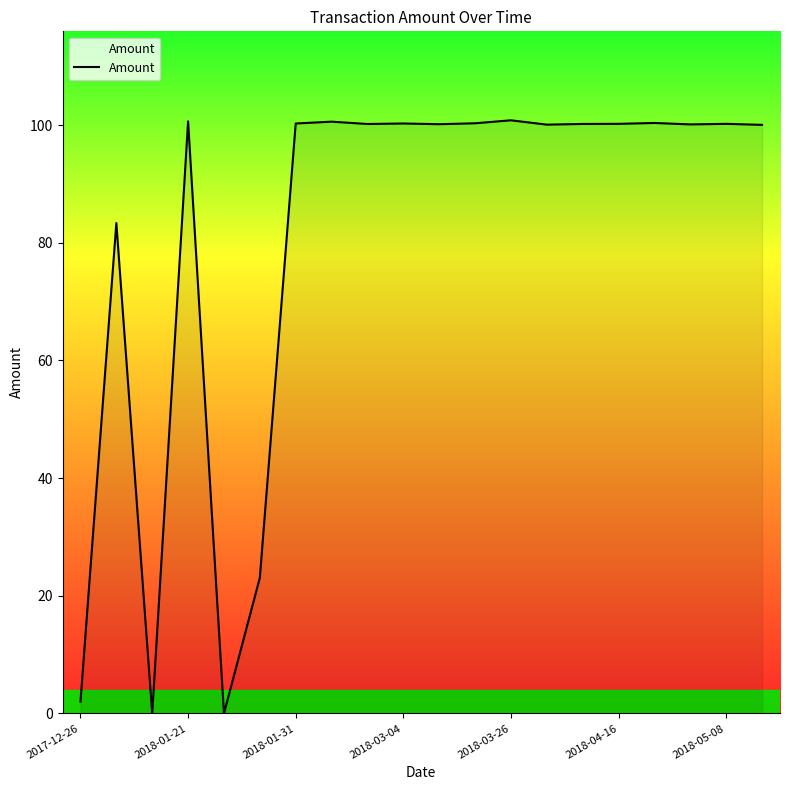

True or false: there are more than 1 points higher than both neighbors.

True